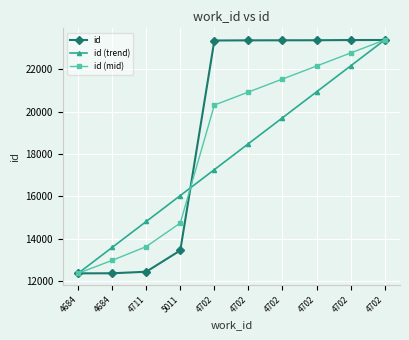

At how many categories does at least one series exceed 18416?

6